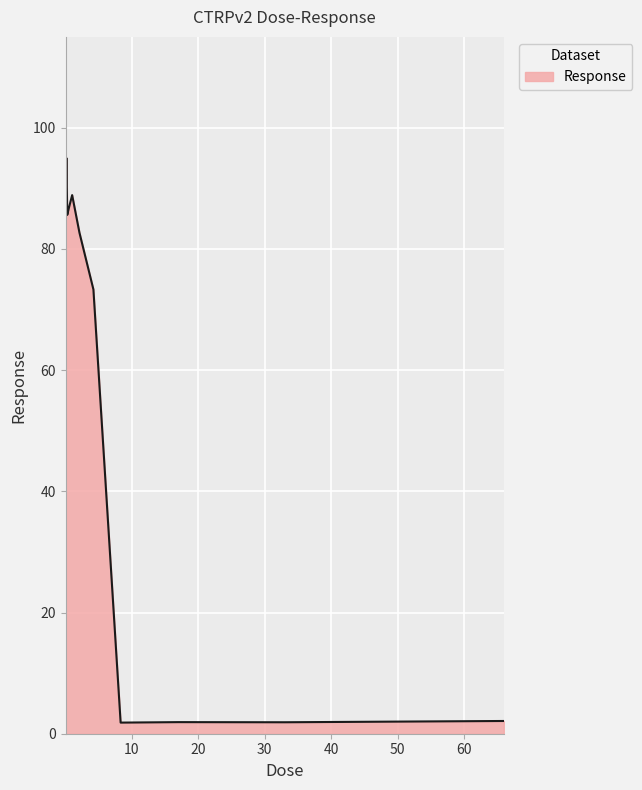

What is the greatest value displayed?

102.3